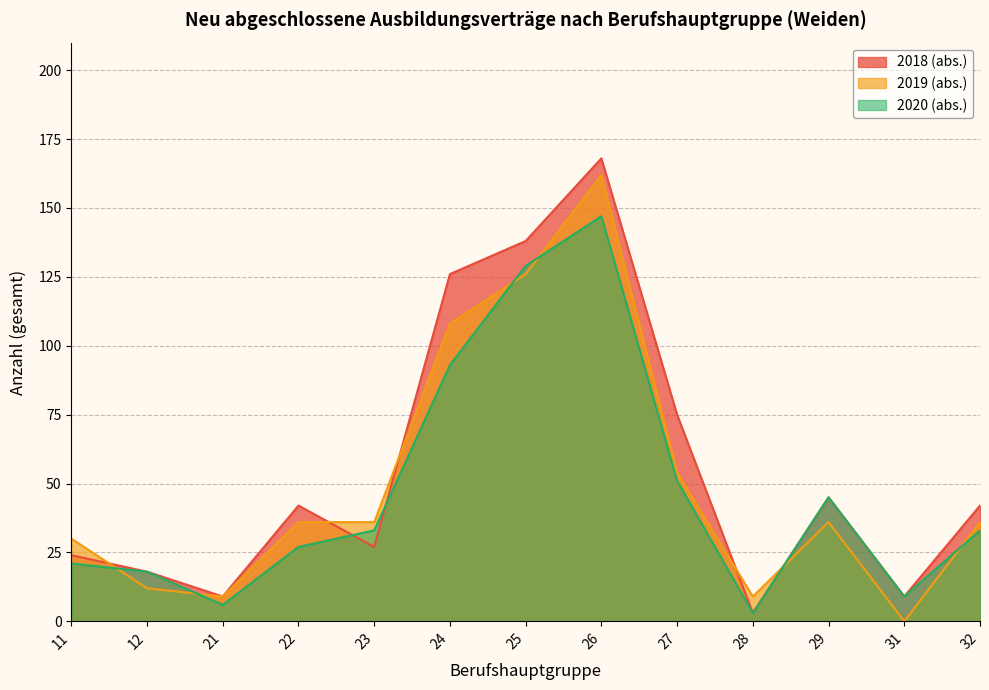

Which series has the largest total across all categories?

2018 (abs.)